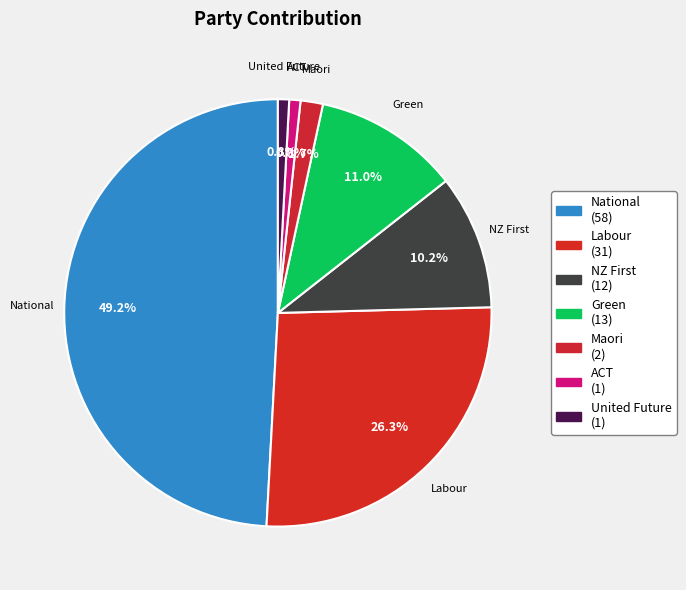

Is it true that ACT is 15% of the pie?

False